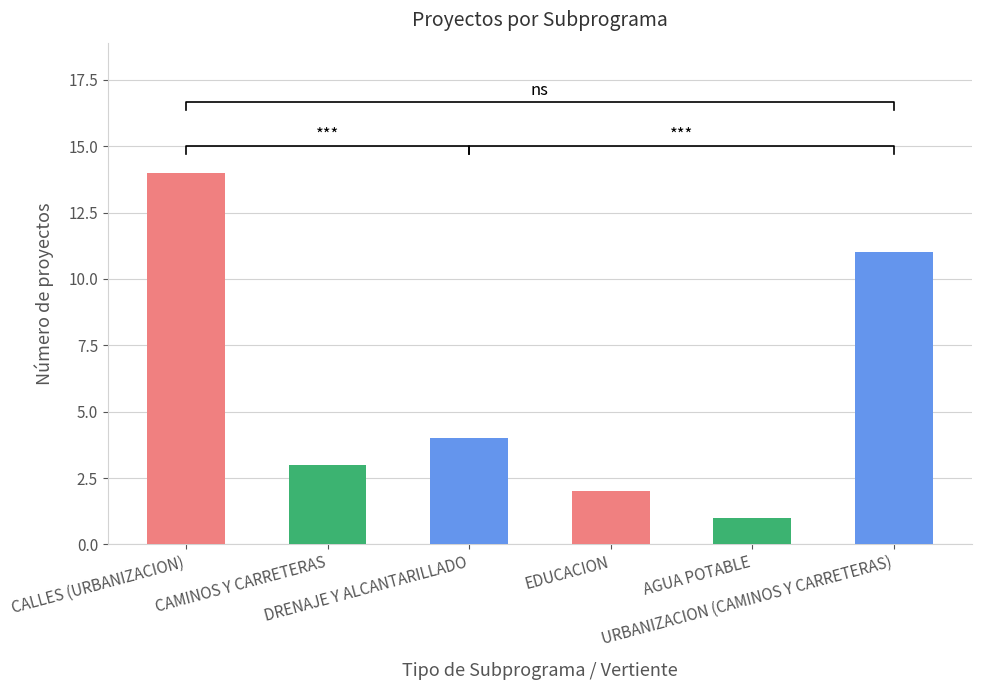

True or false: the data shows 2 at DRENAJE Y ALCANTARILLADO.

False